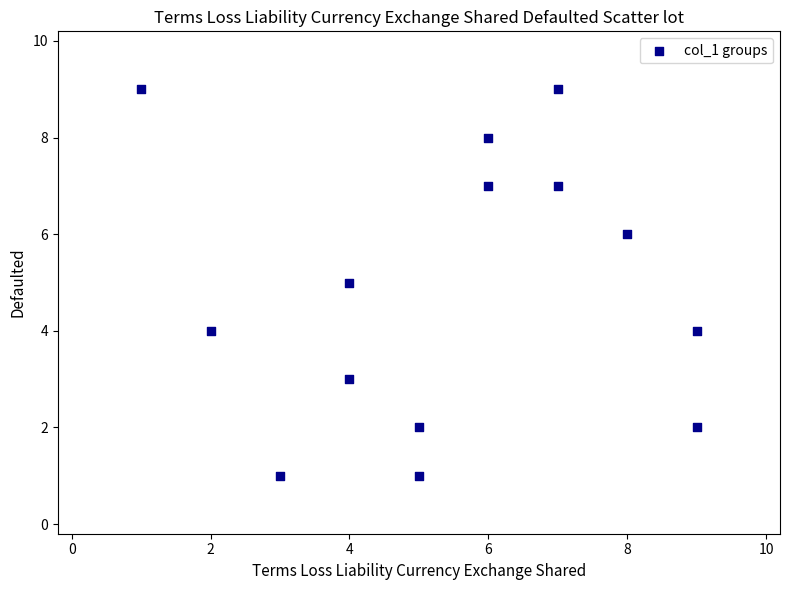

What is the range of X values (max minus min)?

8